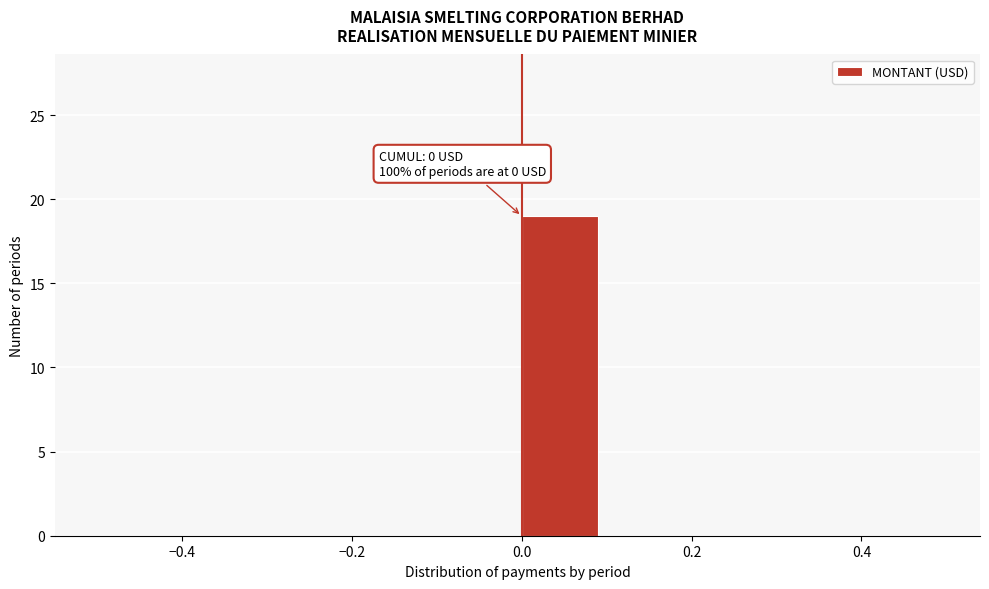

Over which range of the x-axis is the bar tallest?

0.0 to 0.1